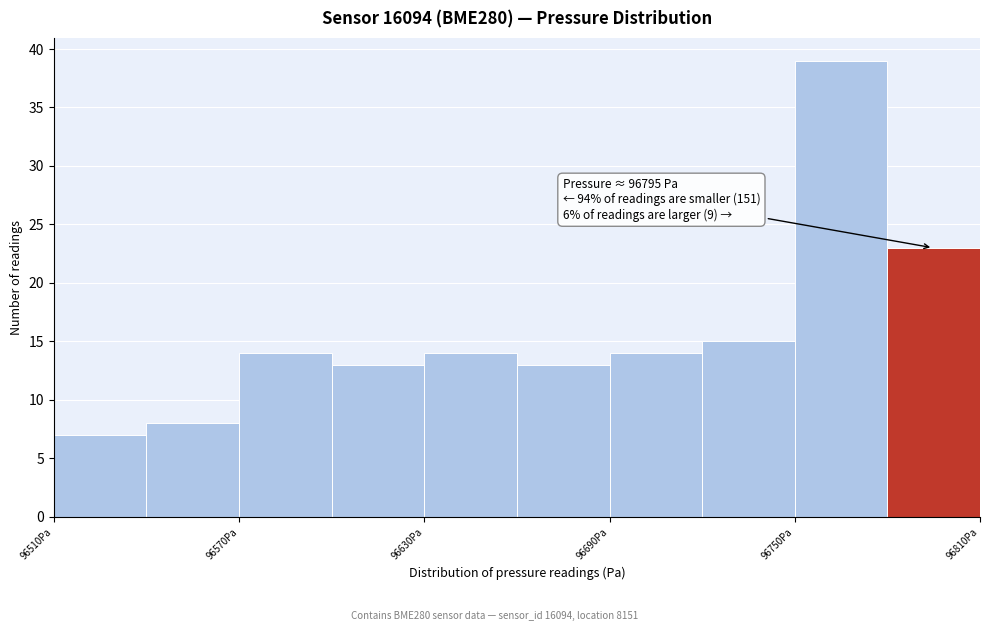

Around what value on the x-axis is the tallest bar? Give the approximate position of its centre, as read against the axis.

96770